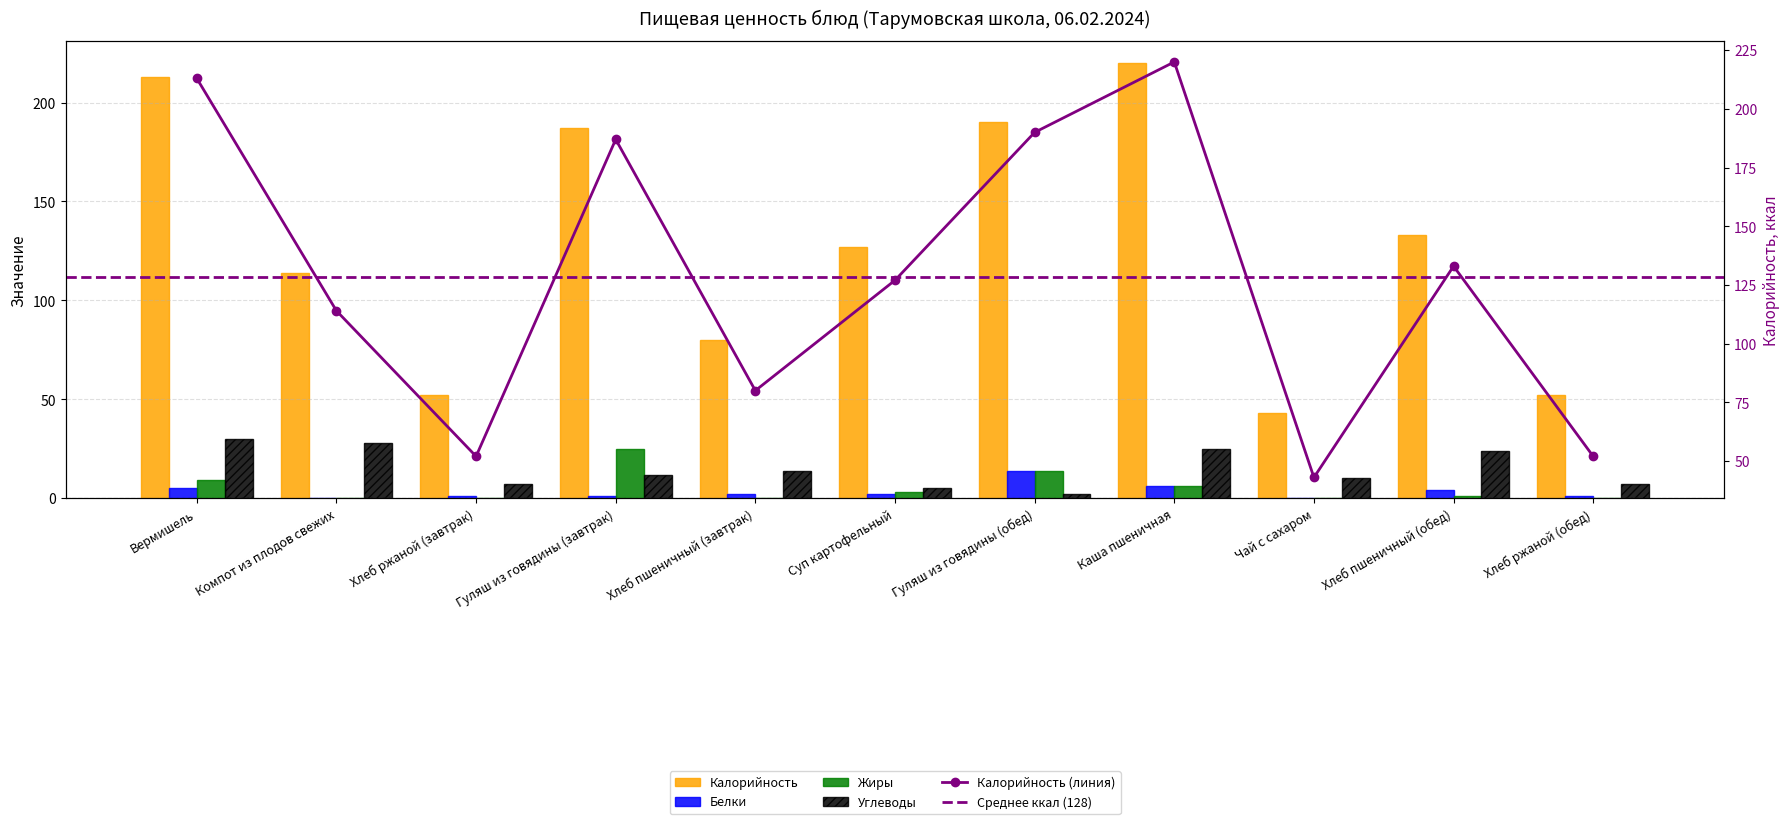

The Углеводы series shows 10 at Хлеб ржаной (обед). True or false?

False